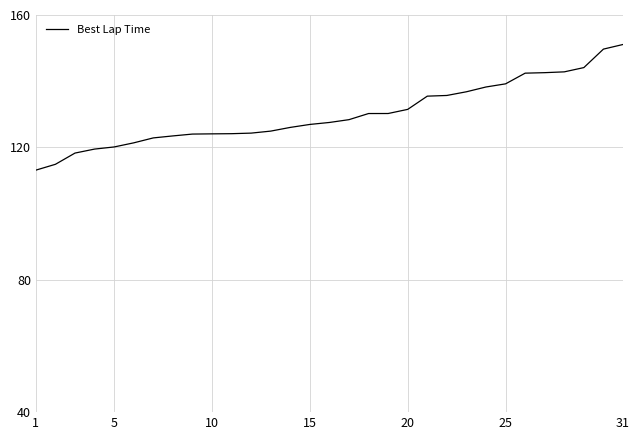

What is the smallest value displayed?

113.1